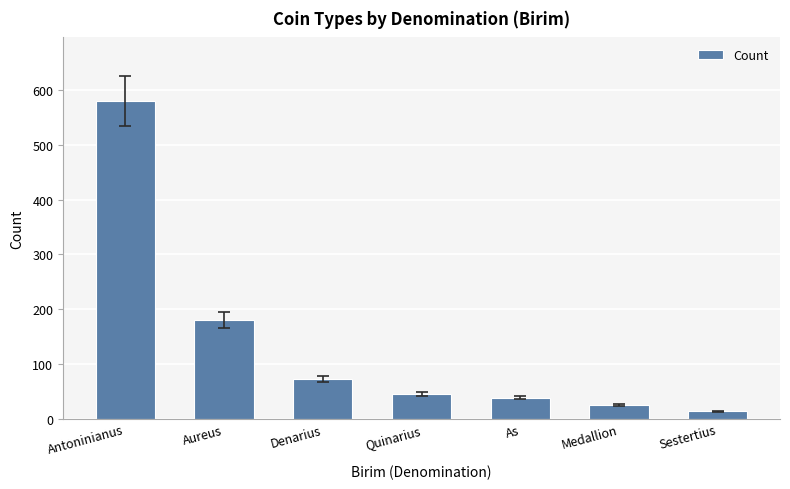

Reading left to right, transcribe all the data shown in this chart.

Antoninianus=580	Aureus=180	Denarius=72	Quinarius=45	As=38	Medallion=25	Sestertius=13